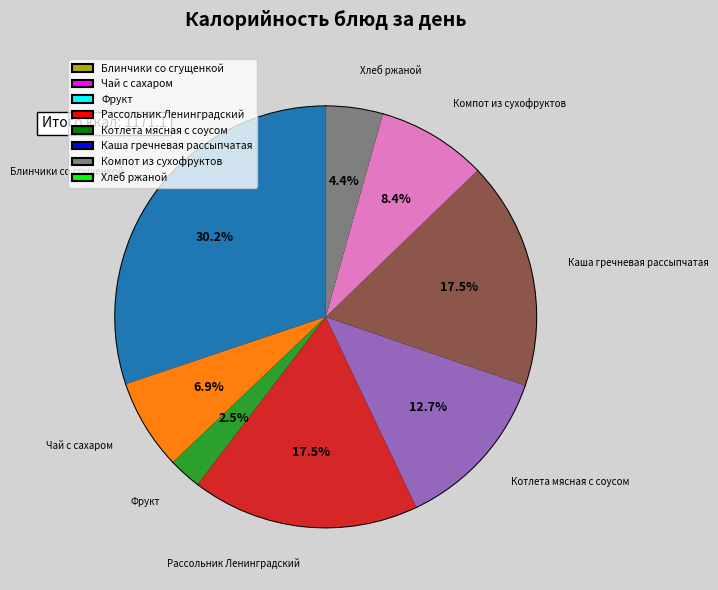

What is the total percentage of Фрукт and Котлета мясная с соусом?

15.2%